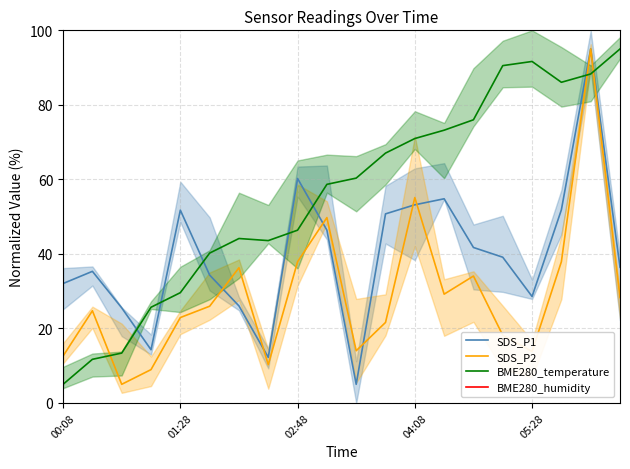

Is it true that BME280_temperature equals 10.7 at 5?

False